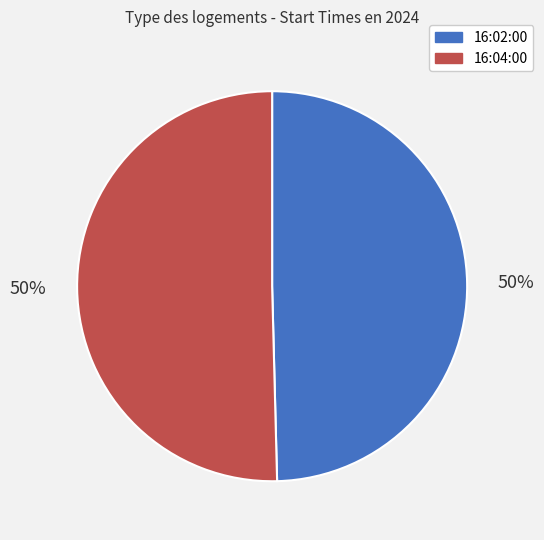

True or false: 16:04:00 accounts for 38% of the total.

False